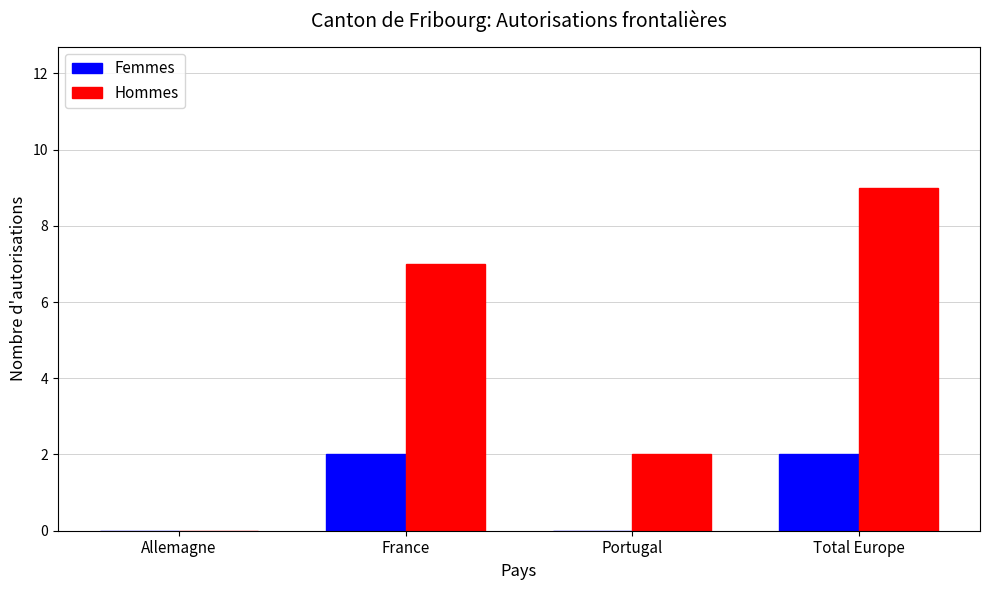

Which series changed the most between Allemagne and France?

Hommes